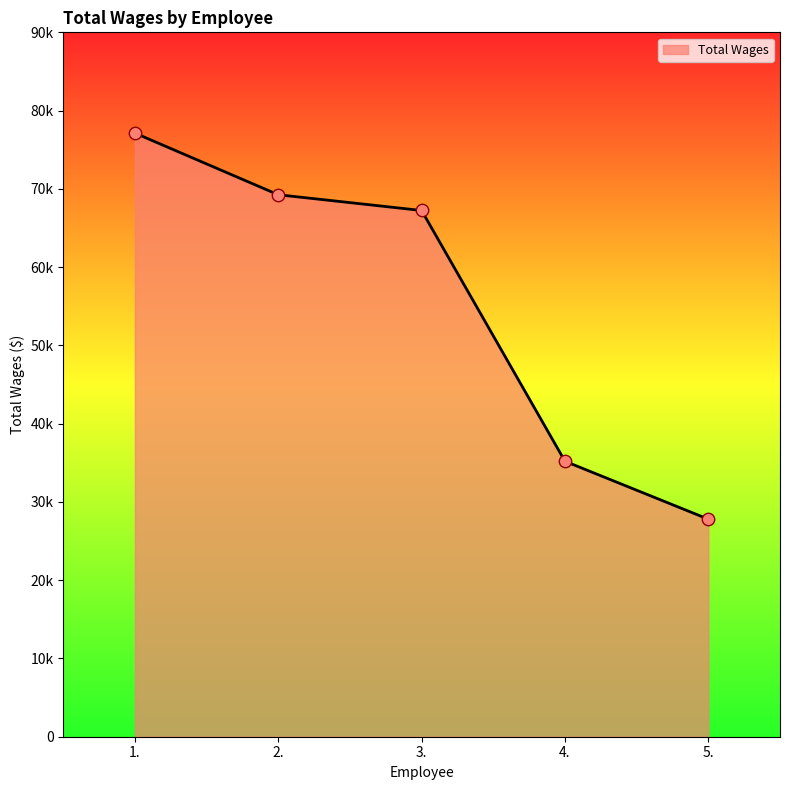

Is this an area chart (filled region under the line)?

Yes